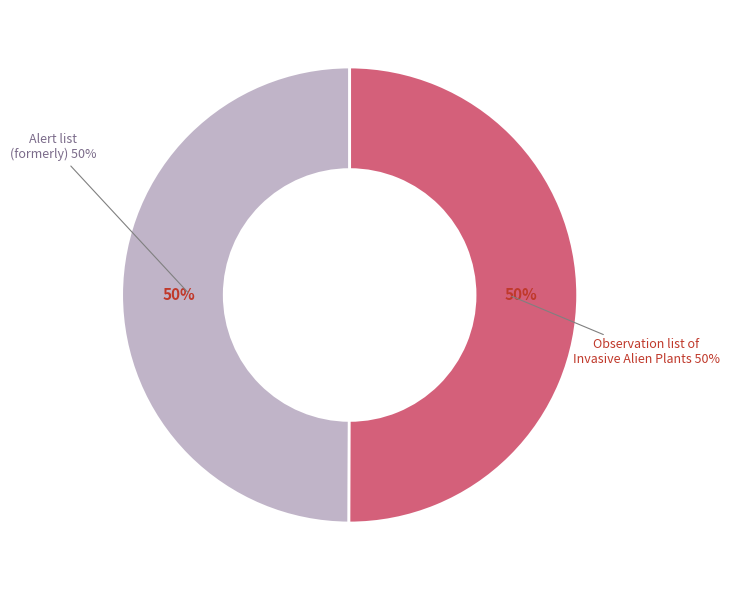

Approximately how many times larger is the value at Alert list (formerly) compared to Observation list of Invasive Alien Plants?

1.0